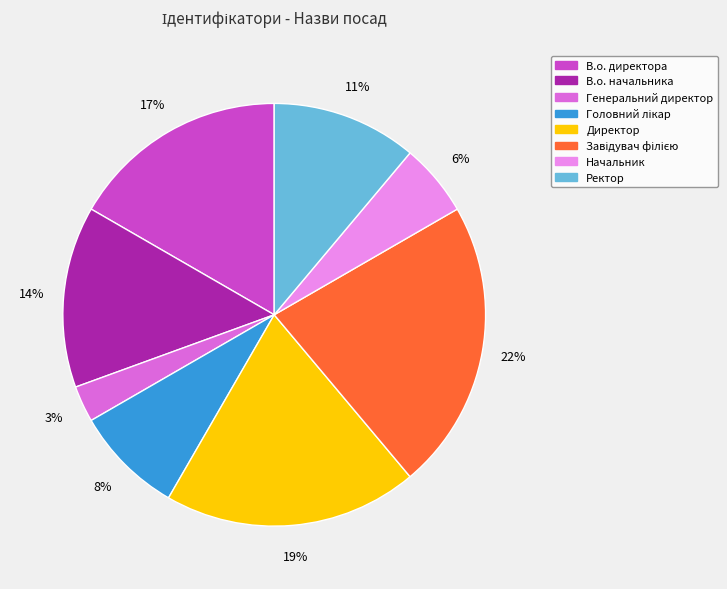

The В.о. начальника slice represents 29% of the pie. True or false?

False